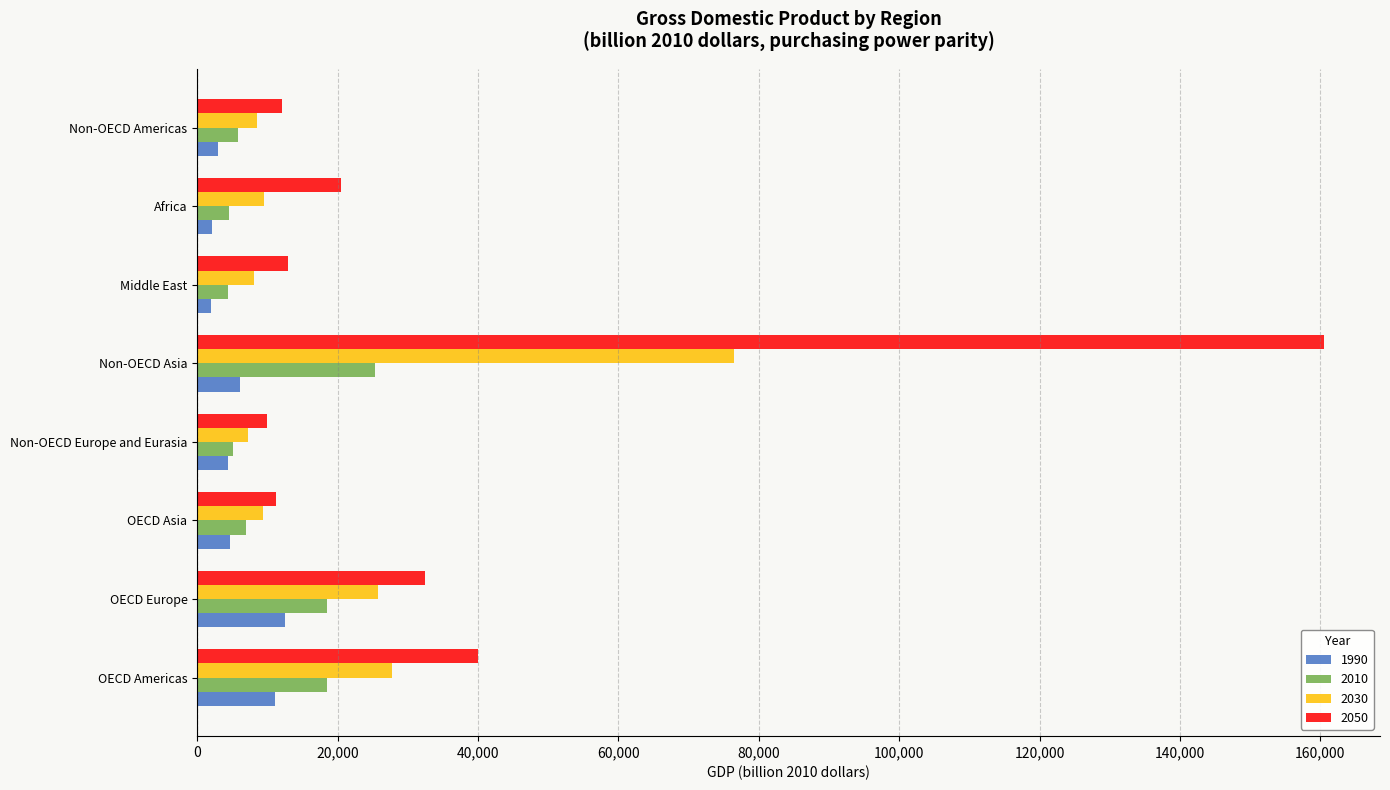

List the series in order of their overall mean, lowest first.

1990, 2010, 2030, 2050